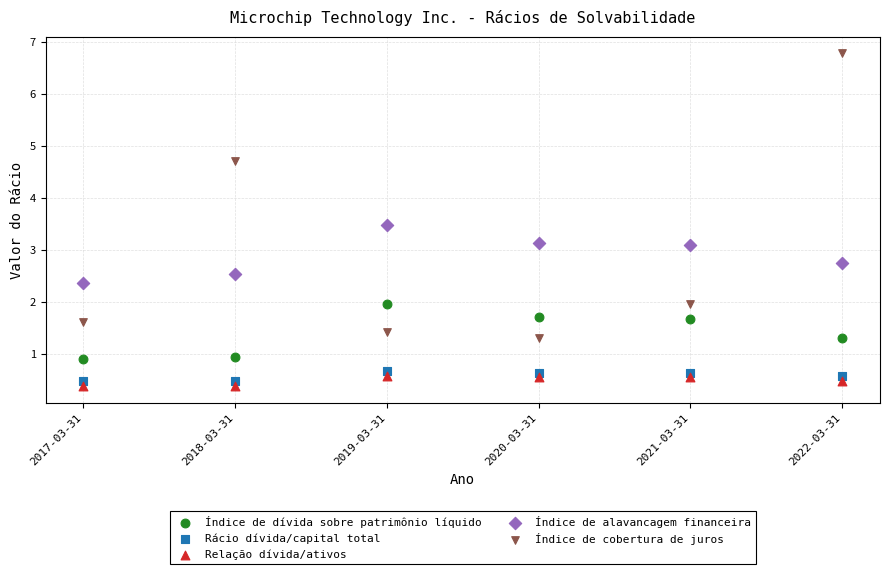

Which series contains the highest Y value?

Índice de cobertura de juros